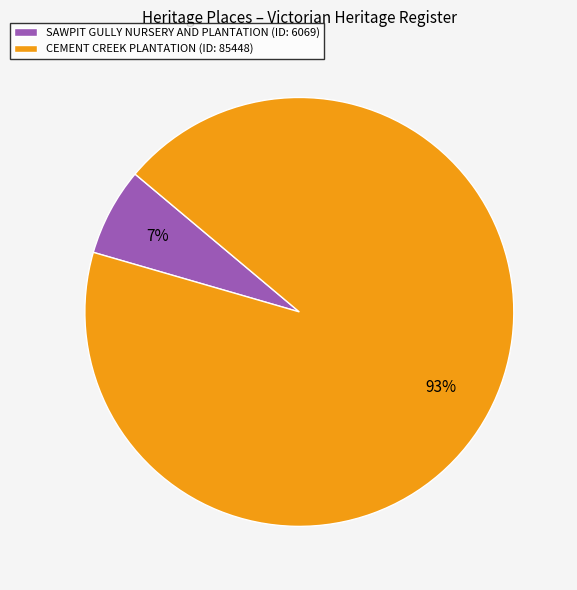

Between SAWPIT GULLY NURSERY AND PLANTATION and CEMENT CREEK PLANTATION, which is larger?

CEMENT CREEK PLANTATION